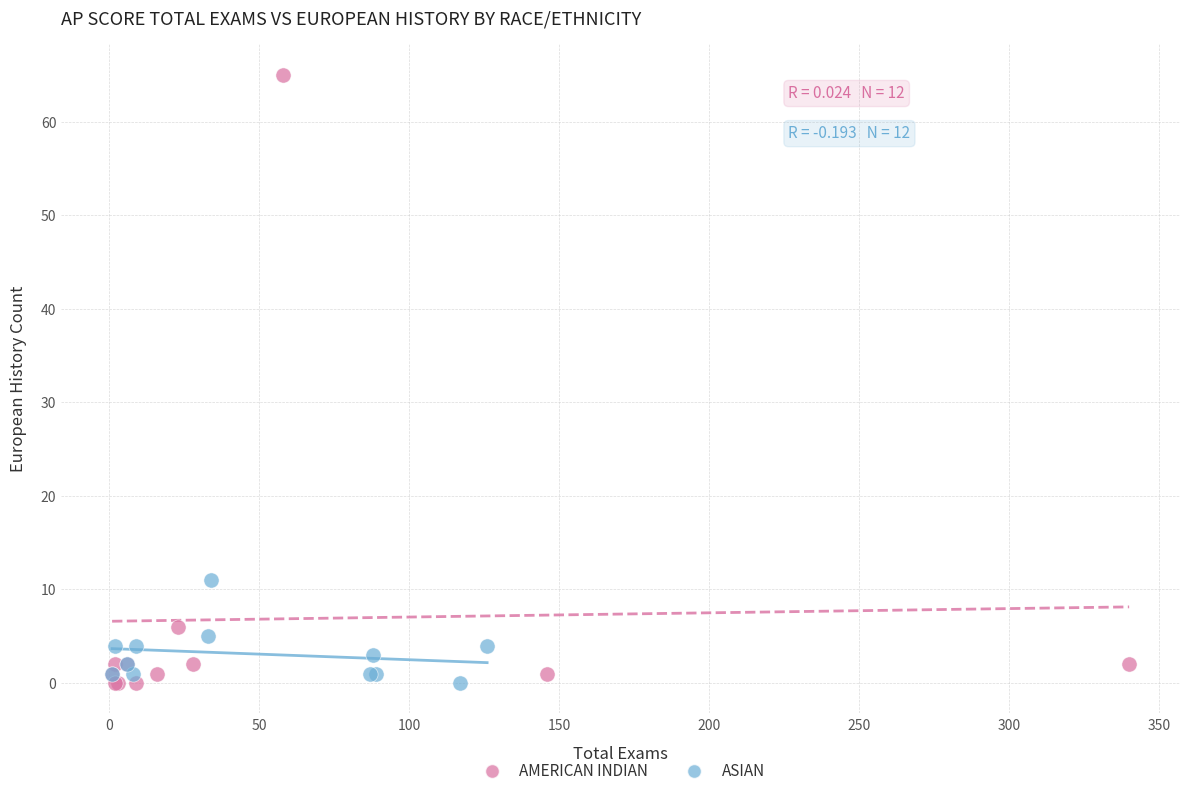

Which series has the largest Y range (max minus min)?

AMERICAN INDIAN